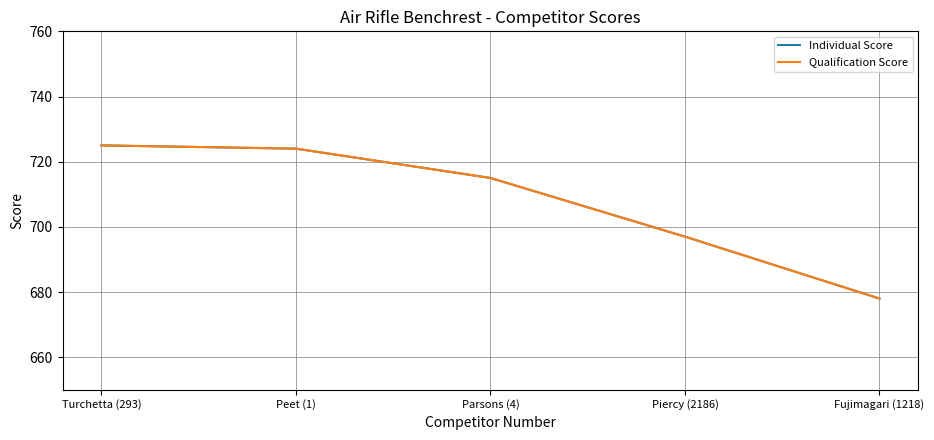

Does the chart have visible grid lines?

Yes